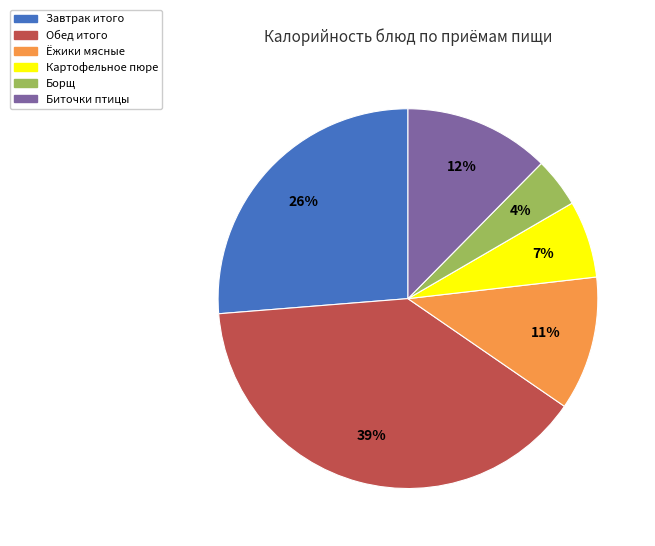

To the nearest percent, what portion does Ёжики мясные represent?

11%